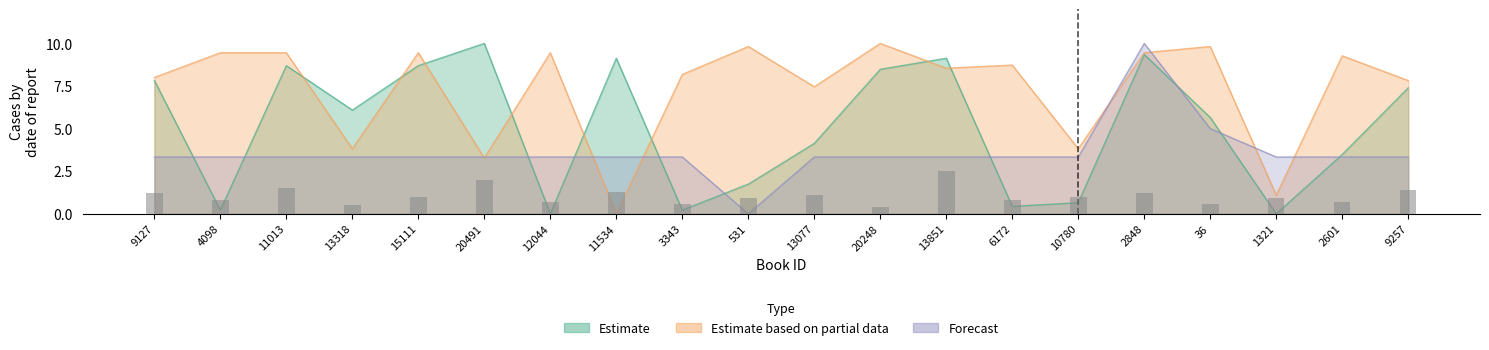

How many values in the Estimate series are below 6?

10